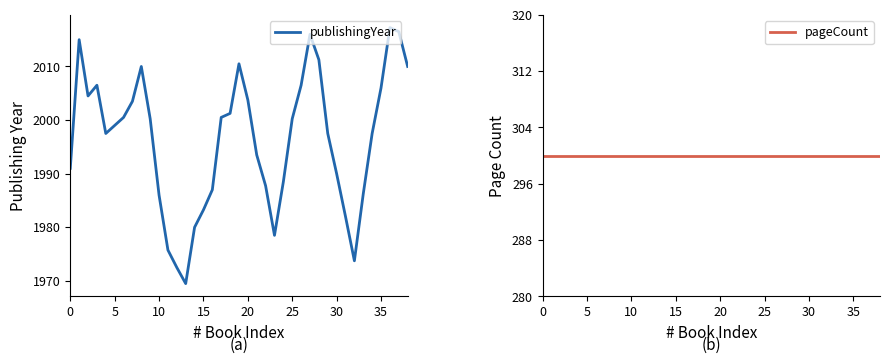

True or false: publishingYear has a value of 545.2 at 15.

False